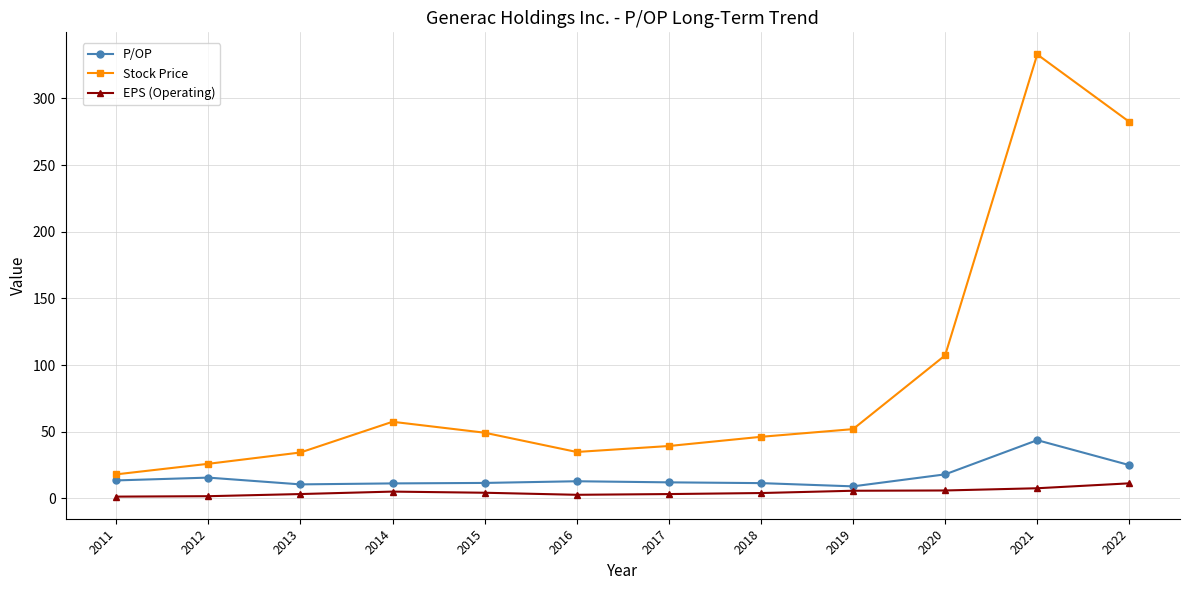

What is the difference between the second highest and minimum values in the EPS (Operating) series?

6.3